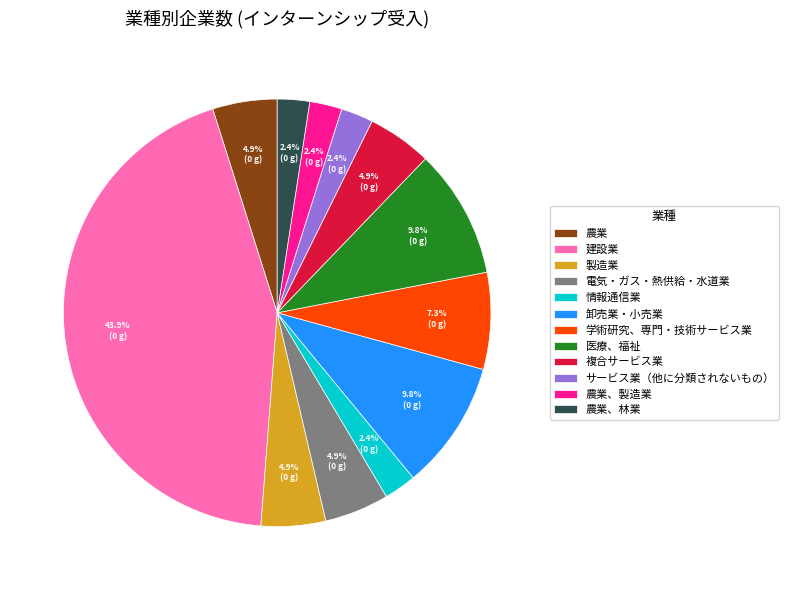

Is there a majority slice in this chart?

No